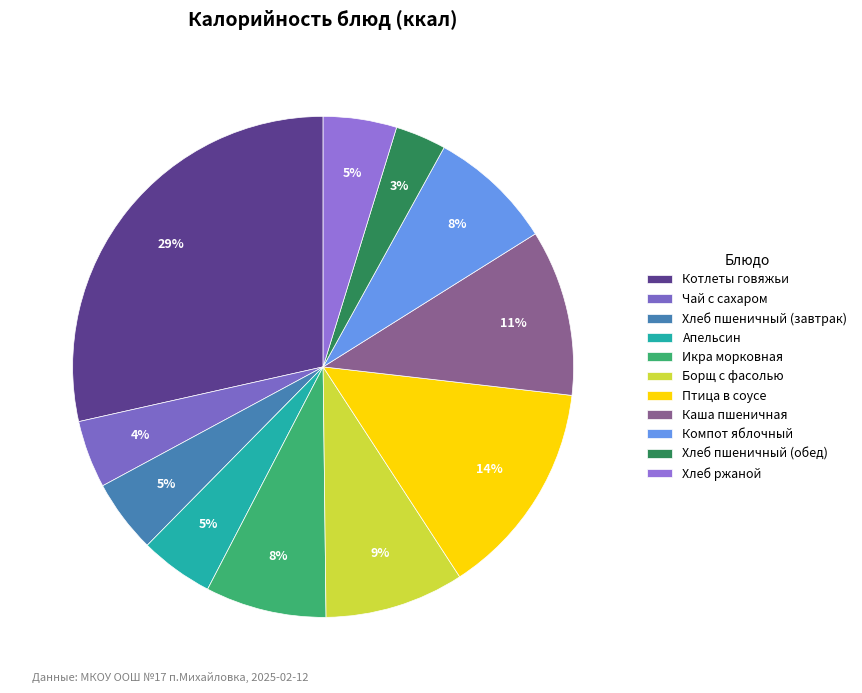

How many slices are in this pie chart?

11